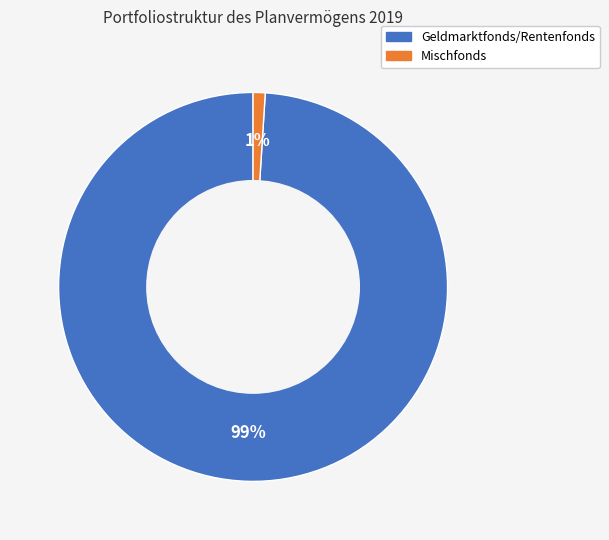

To the nearest percent, what portion does Geldmarktfonds/Rentenfonds represent?

99%